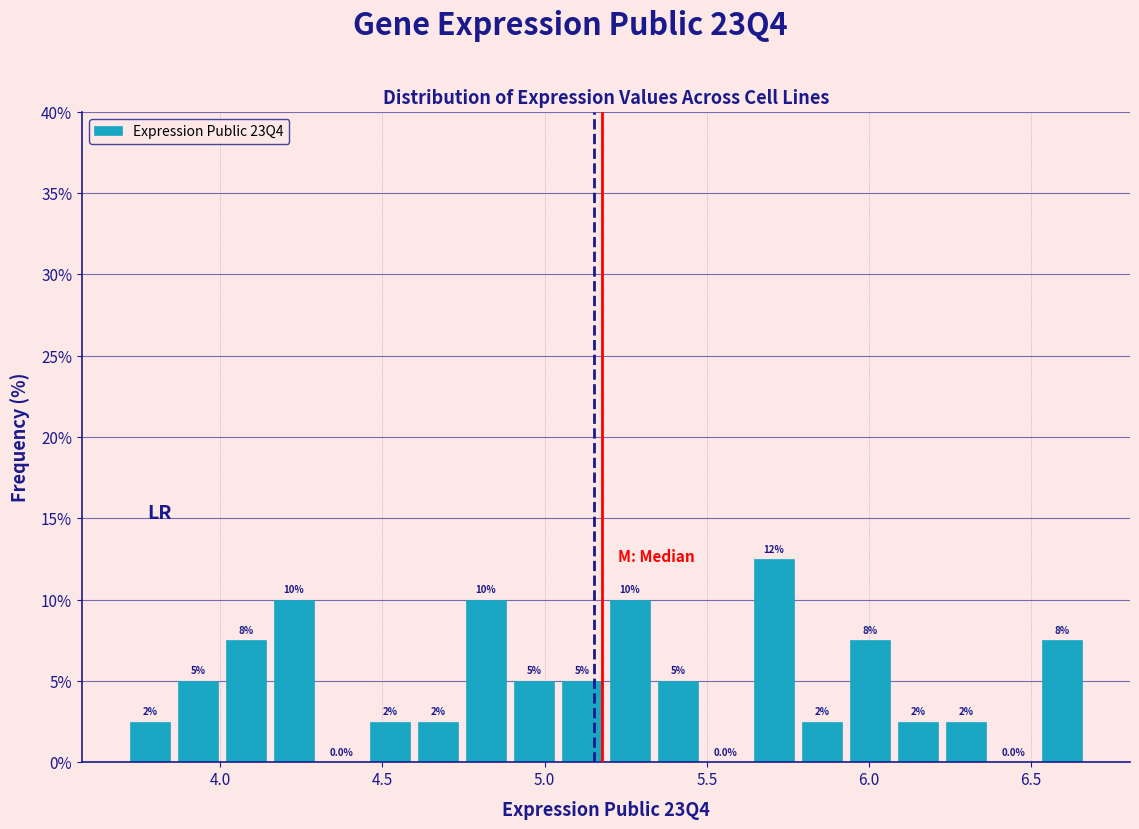

Read against the x-axis, roughly where is the centre of the tallest bar?

5.70